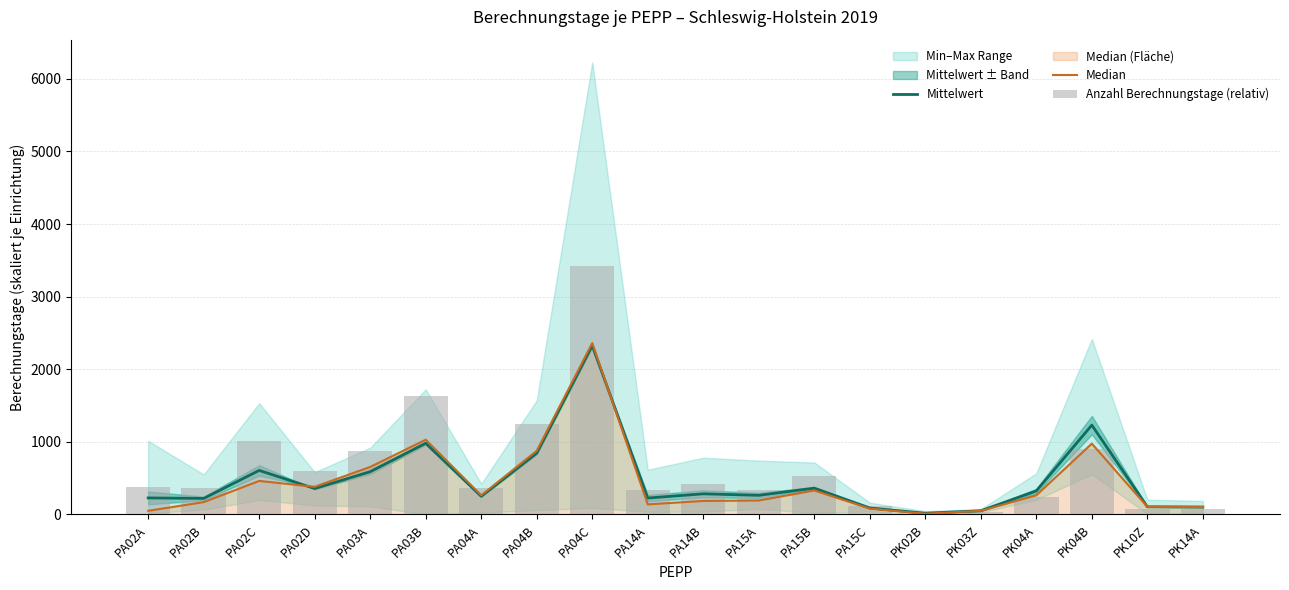

What is the highest value of the Median series?

2361.1